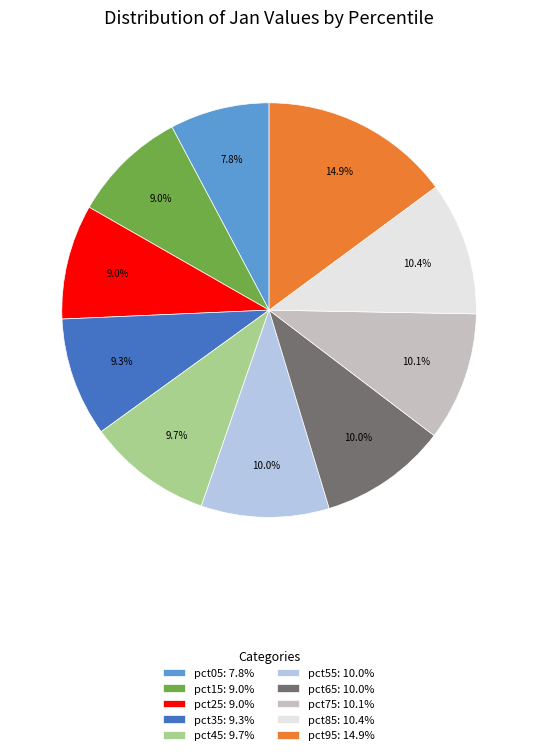

Which category has the biggest portion of the pie?

pct95